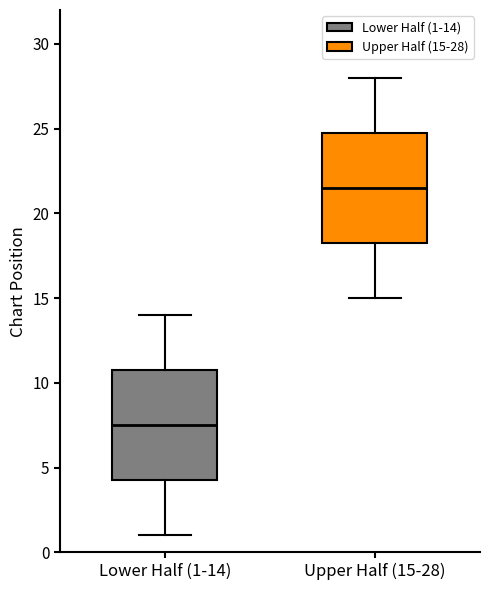

Reading left to right, transcribe this box plot: for each box, give where its median line is, the range the box spans, and where its two whiskers end, as read against the y-axis. The values are not printed on the chart, so give them approximately, as read against the axis.

Lower Half (1-14): median 7.5, box 4.5 to 11.0, whiskers 1.0 to 14.0
Upper Half (15-28): median 21.5, box 18.5 to 25.0, whiskers 15.0 to 28.0